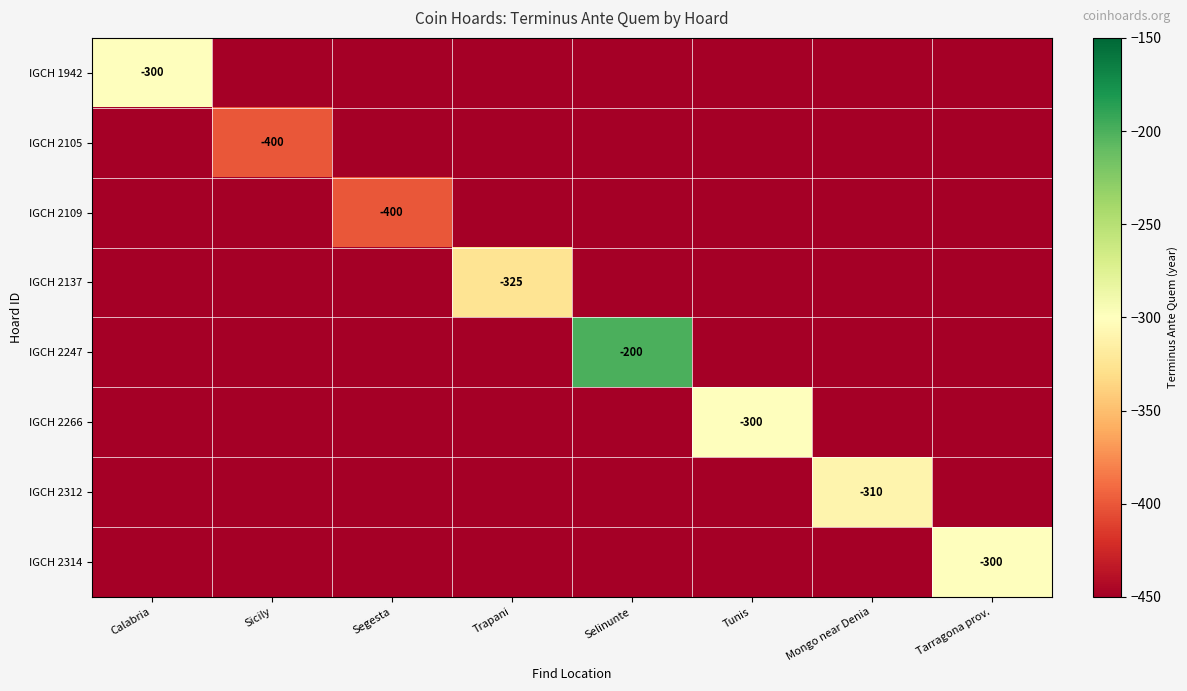

True or false: IGCH 2137 has a value of -325 at Trapani.

True